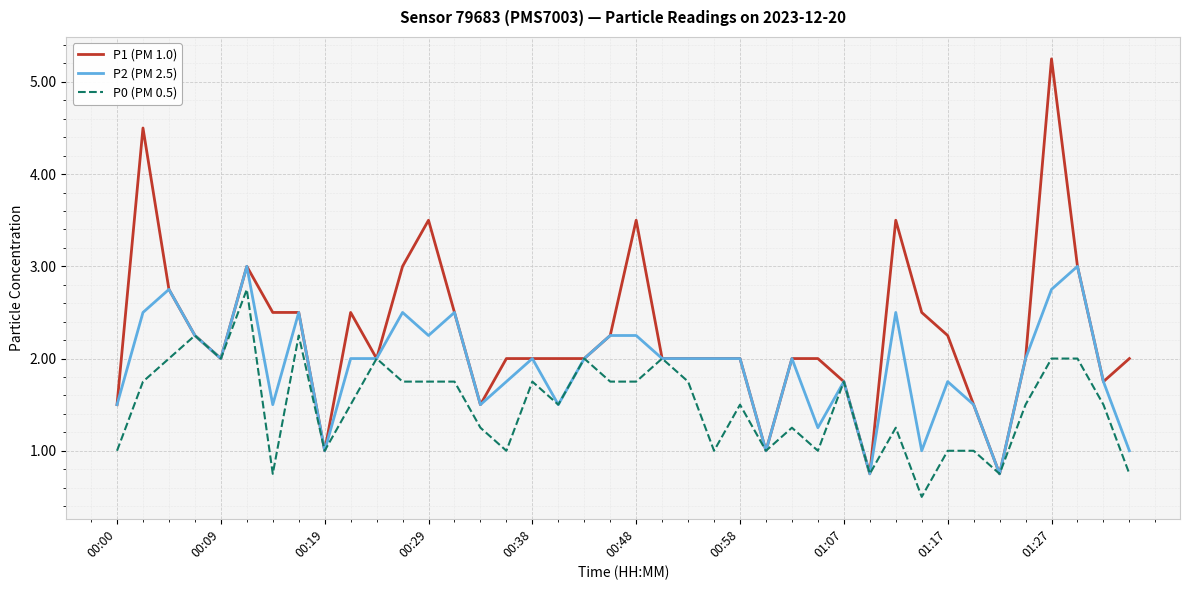

Which series has the largest total across all categories?

P1 (PM 1.0)